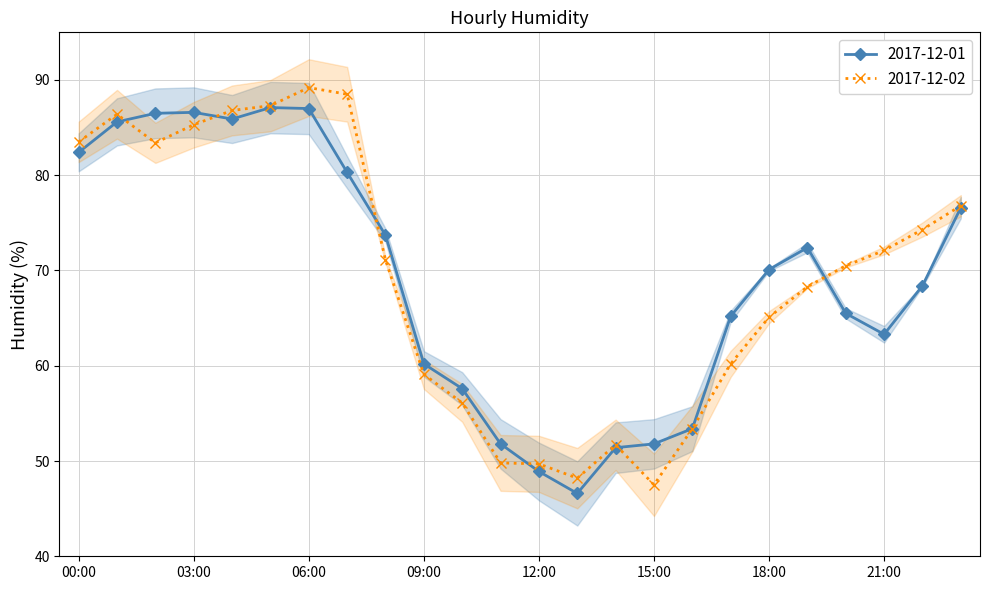

How many data points in Dec 2 (daily avg) are above 71?

12